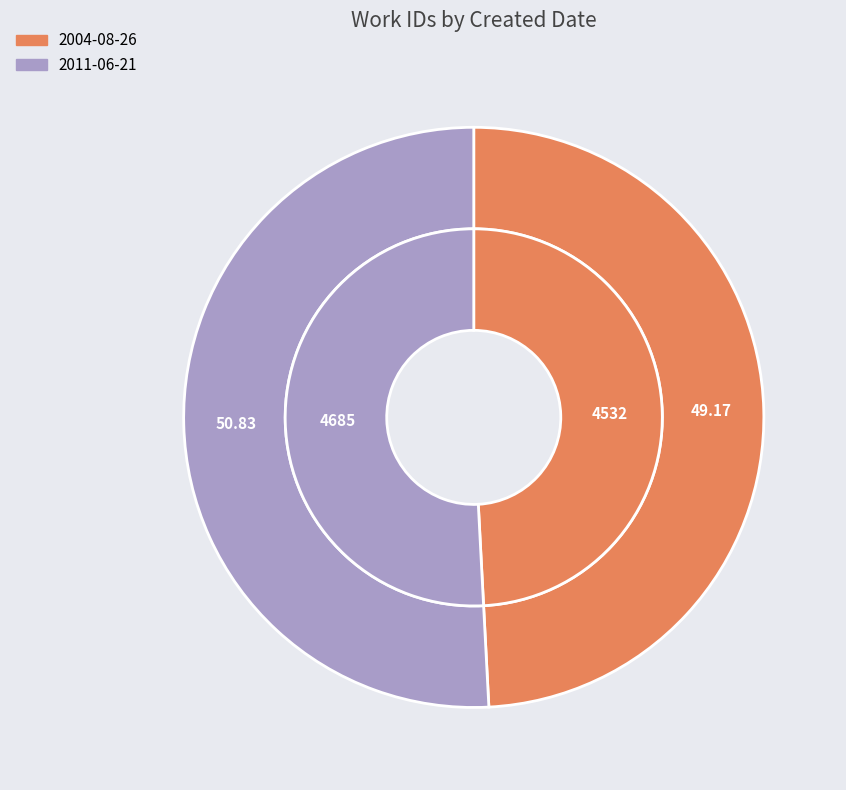

How much of the chart is everything except 2011-06-21?

49.2%